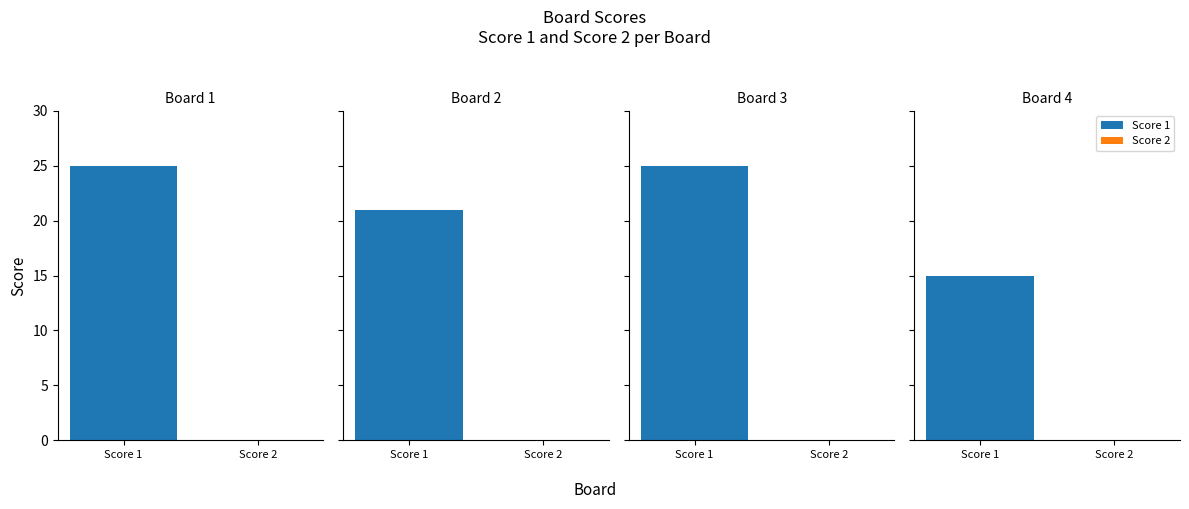

At which label is Score 2 closest to 0?

1